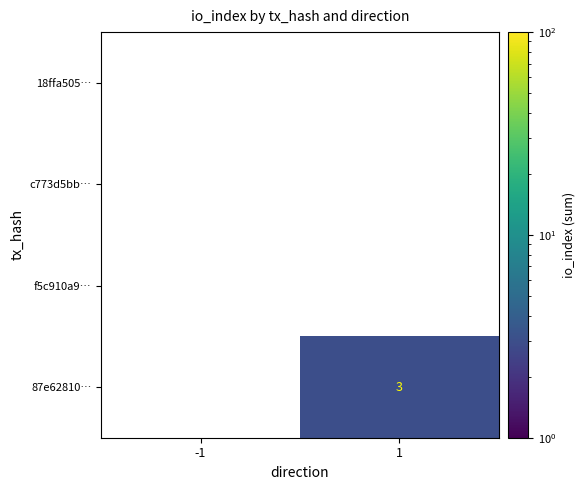

Is it true that 87e62810… equals 3 at 1?

True